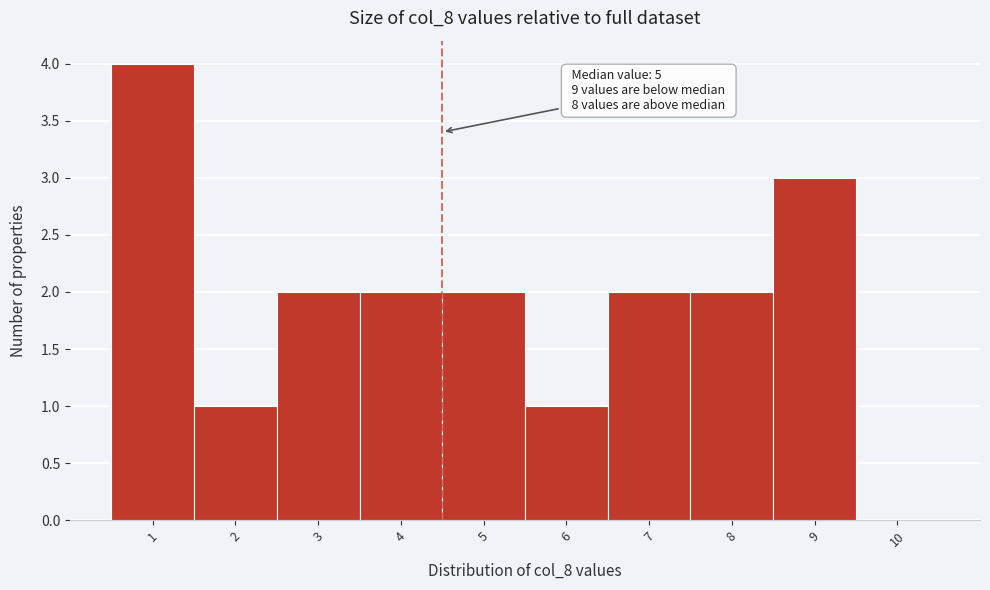

Reading right to left, list all the values displayed in this chart.

10=0	9=3	8=2	7=2	6=1	5=2	4=2	3=2	2=1	1=4